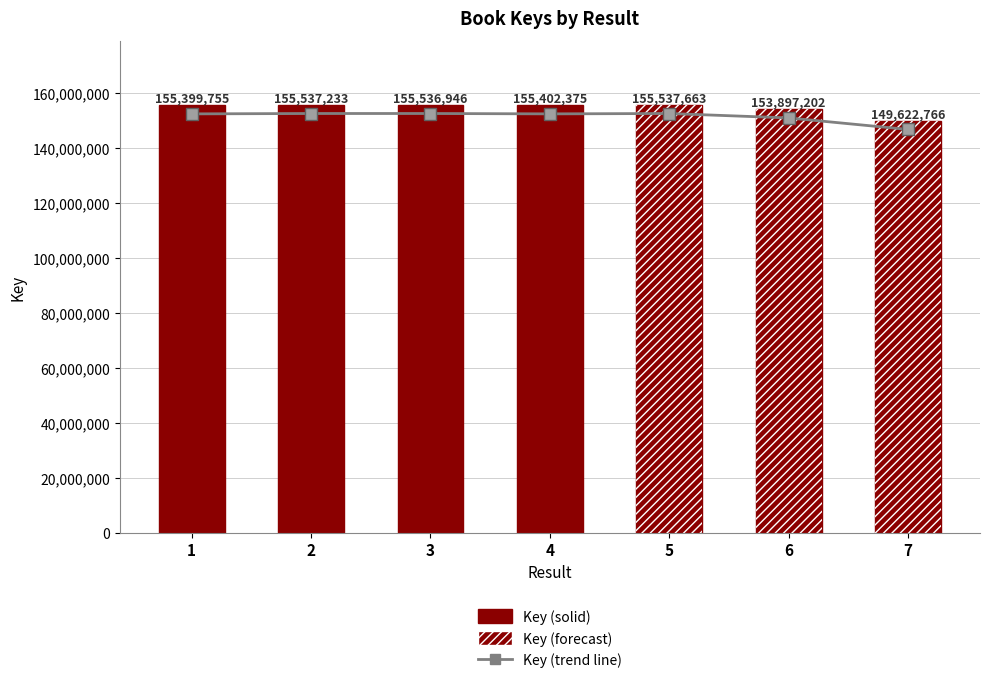

Which label corresponds to the largest value in the chart?

5